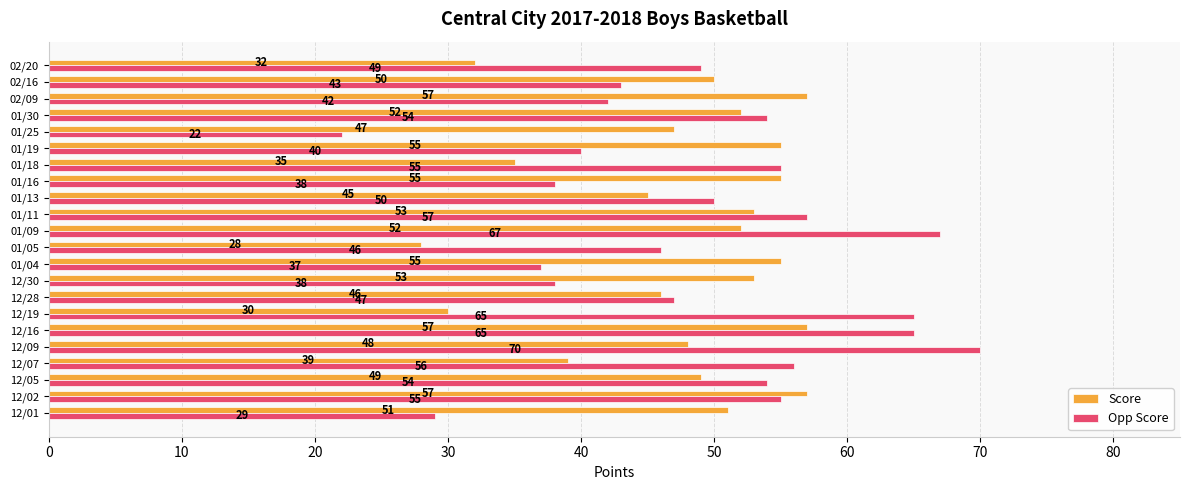

Which series changed the most between 01/09 and 02/16?

Opp Score